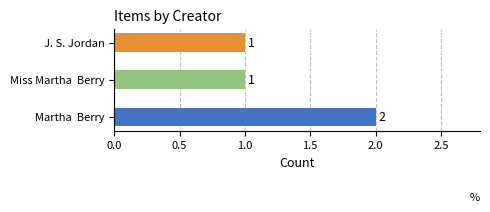

Between Martha  Berry and Miss Martha  Berry, which is larger?

Martha  Berry